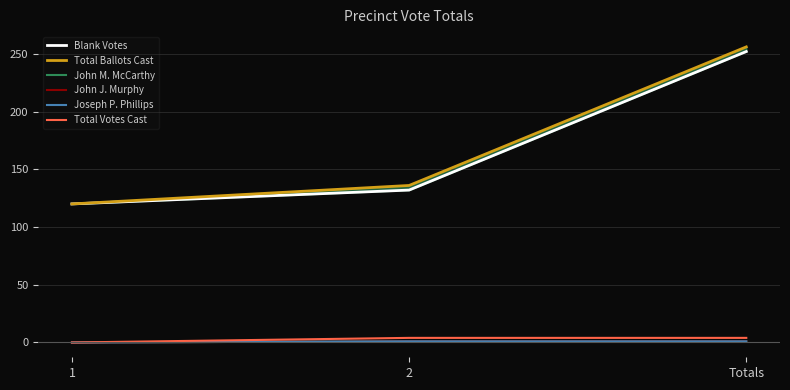

What is the difference between the Total Votes Cast values at 1 and 2?

4